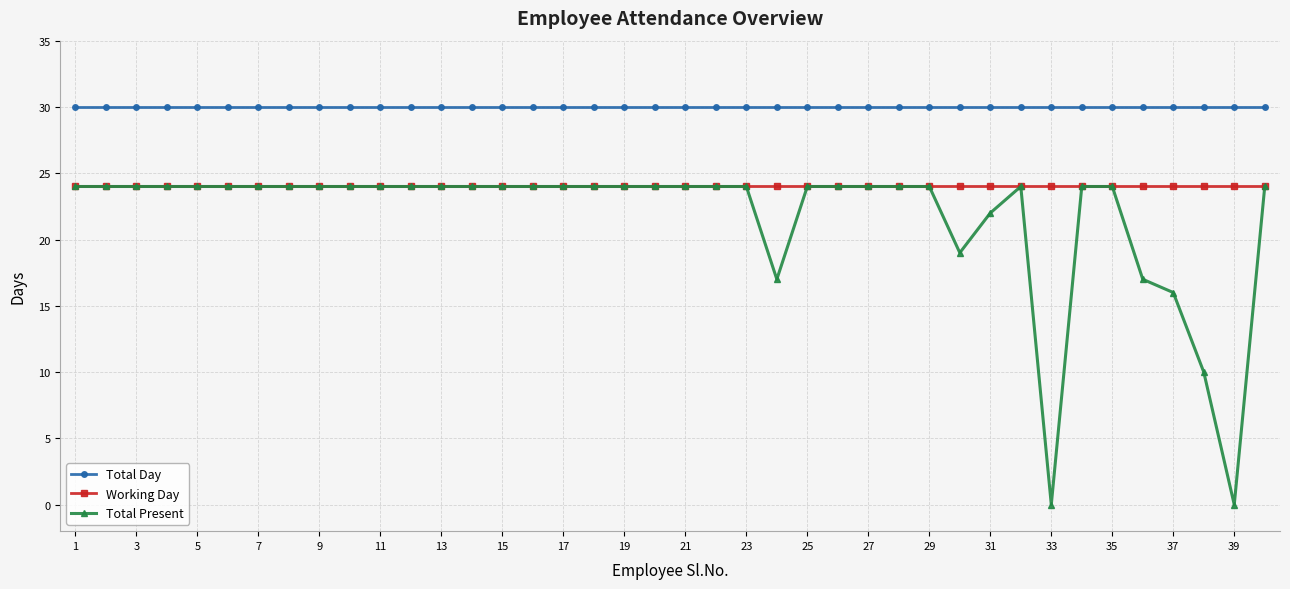

Count the number of categories in the chart.

40